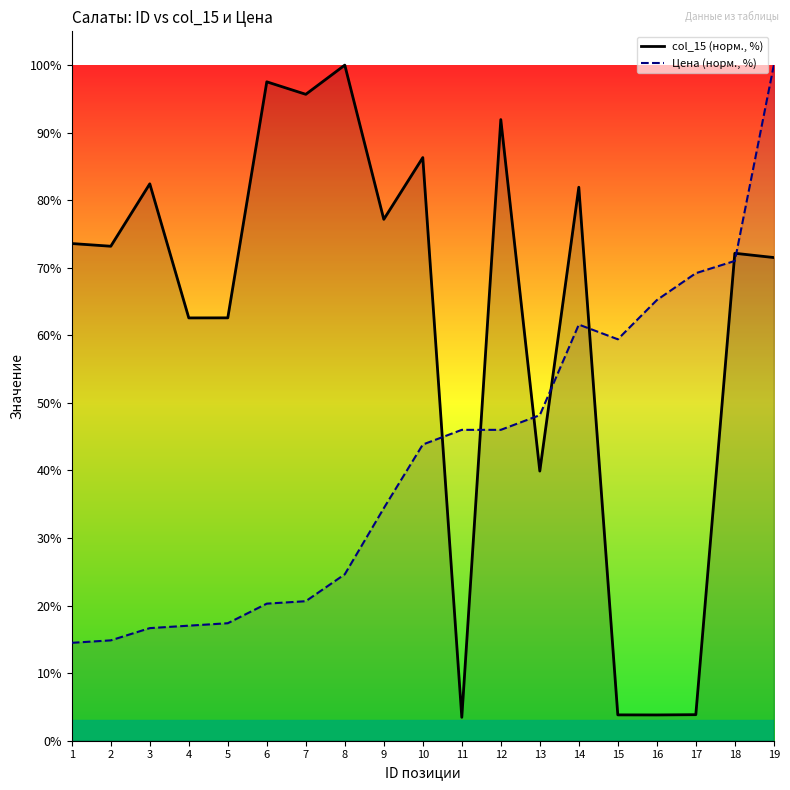

The col_15 (норм., %) series shows 81.9 at 14. True or false?

True